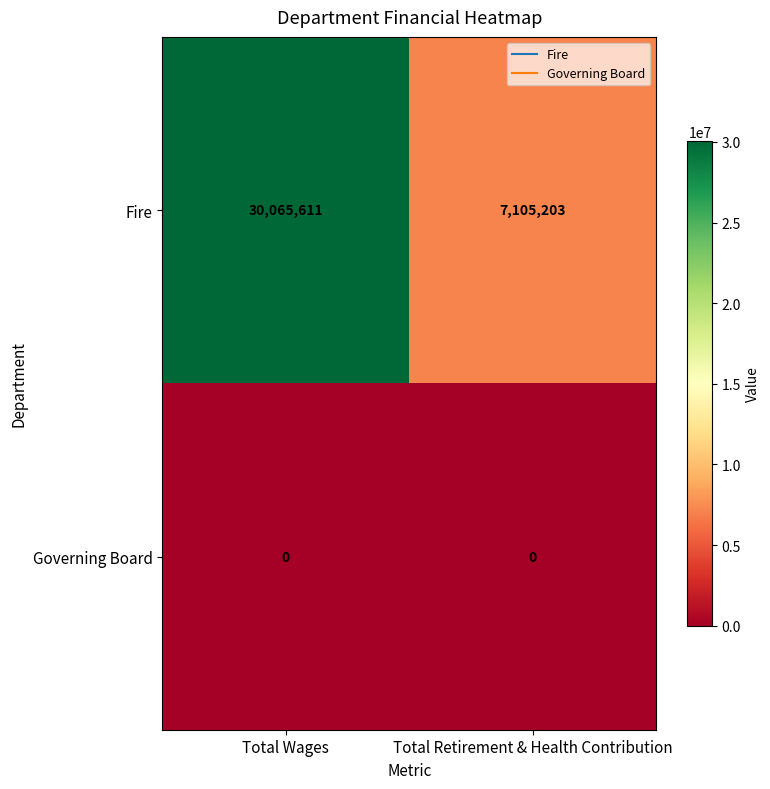

Between Total Wages and Total Retirement & Health Contribution, which series saw the biggest shift?

Fire